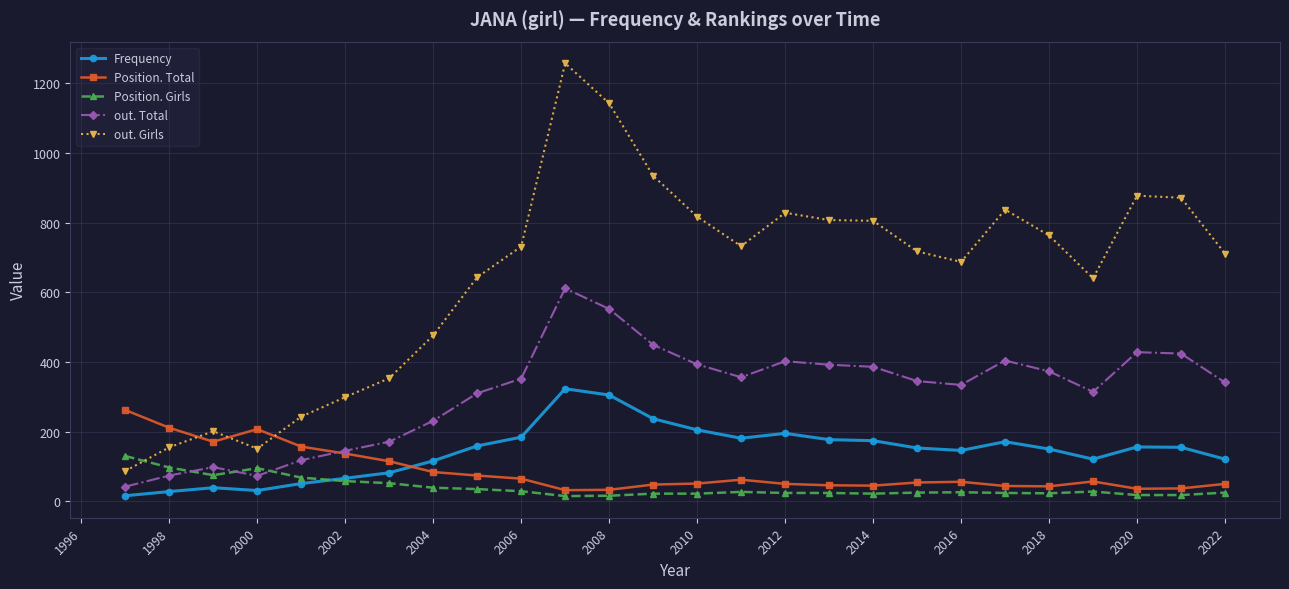

List the series in order of their peak value, lowest first.

Position. Girls, Position. Total, Frequency, out. Total, out. Girls